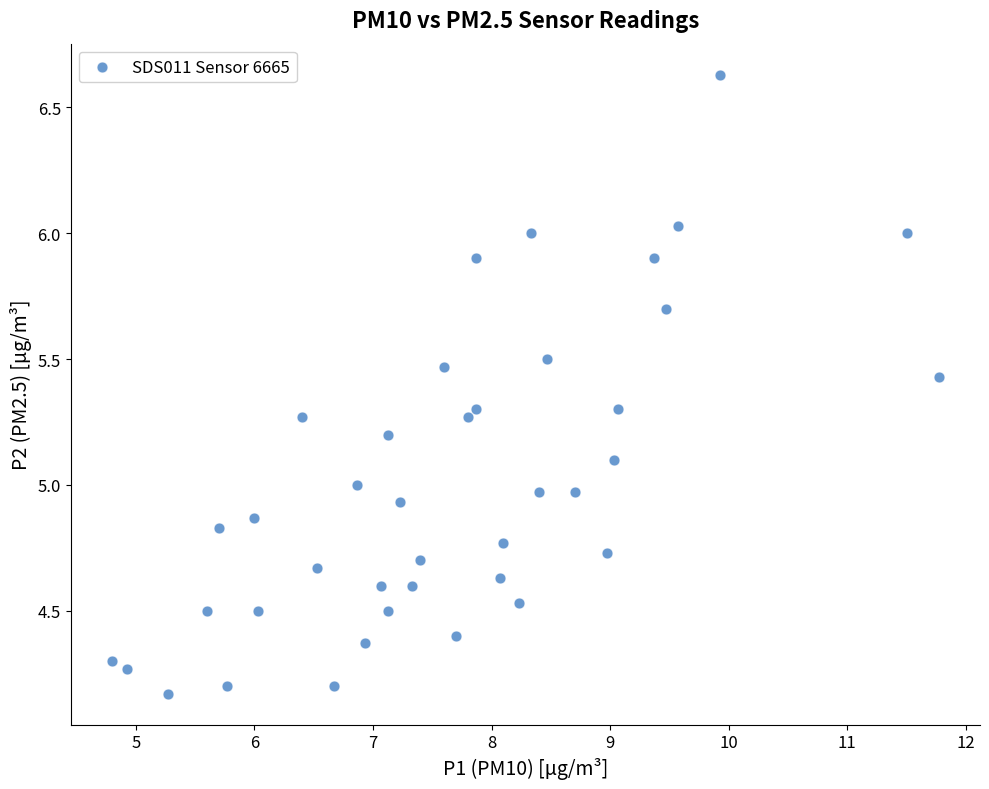

What is the range of Y values (max minus min)?

2.5